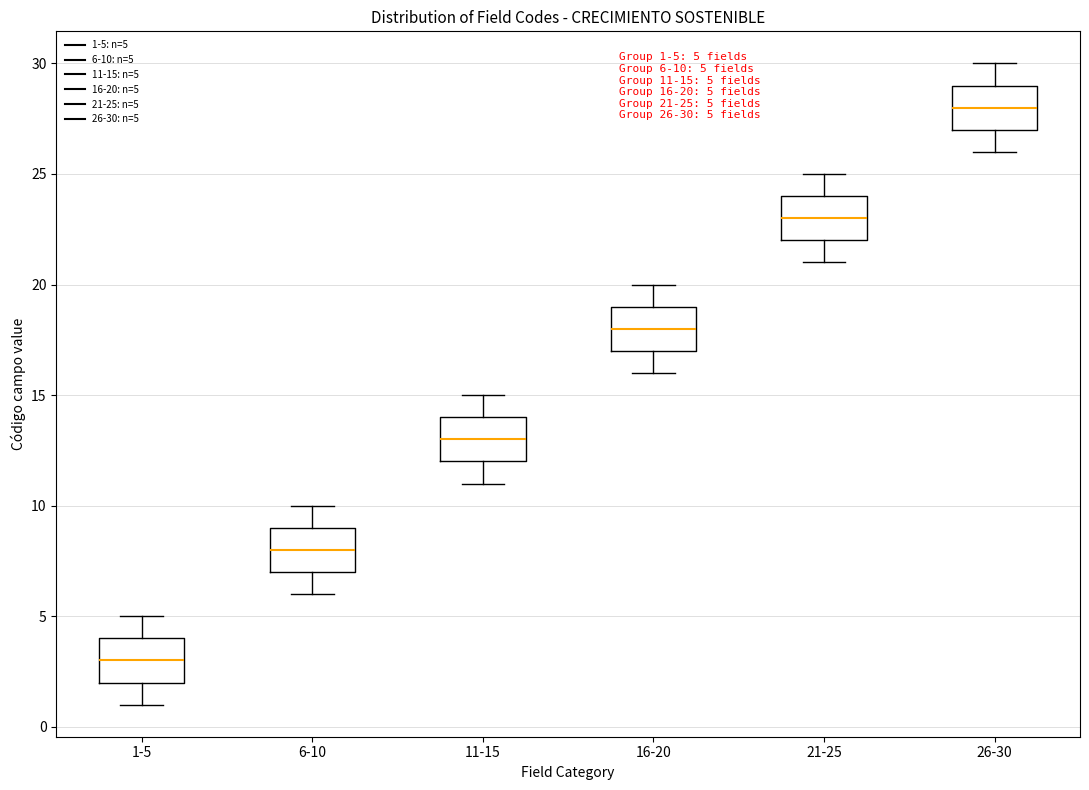

Which box's median line is the lowest?

1-5